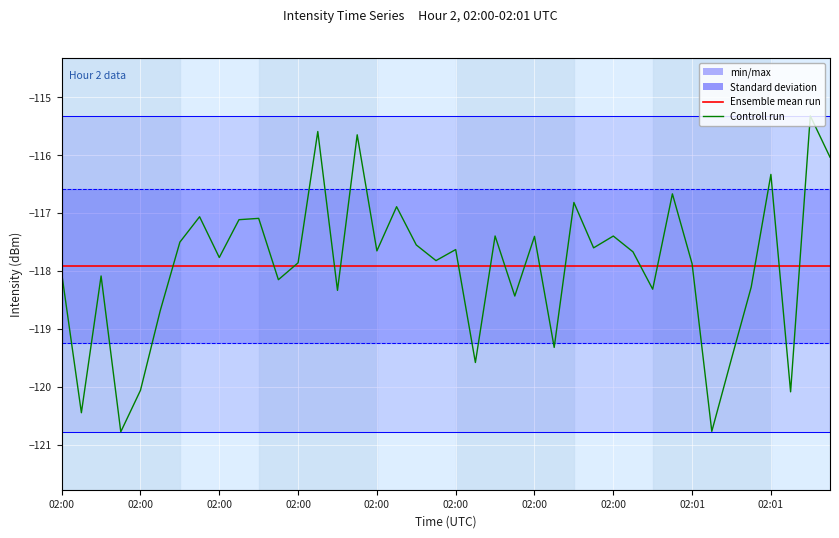

How many lines are shown in the chart?

2